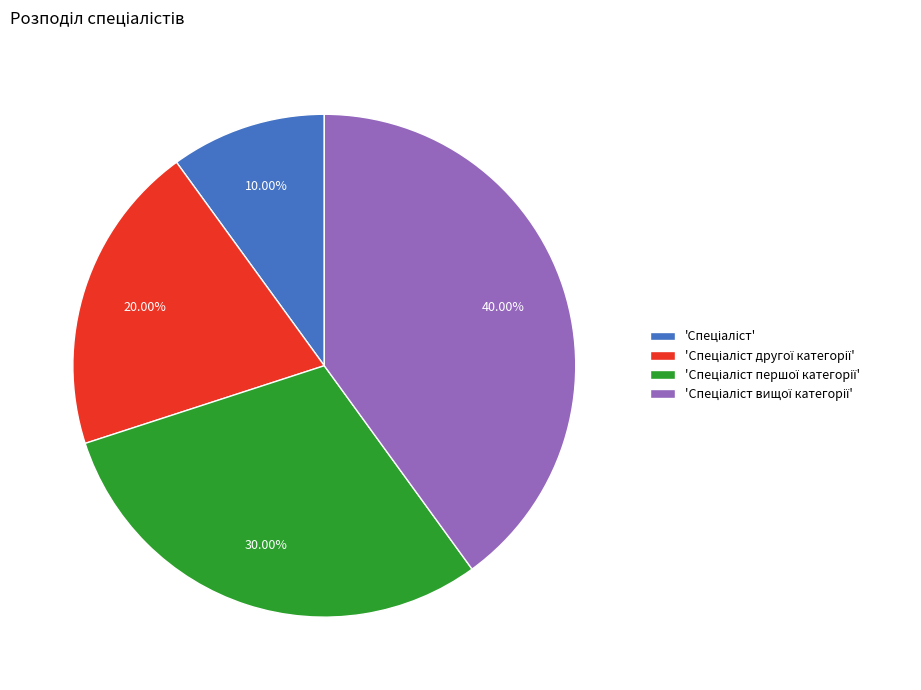

Is there a majority slice in this chart?

No